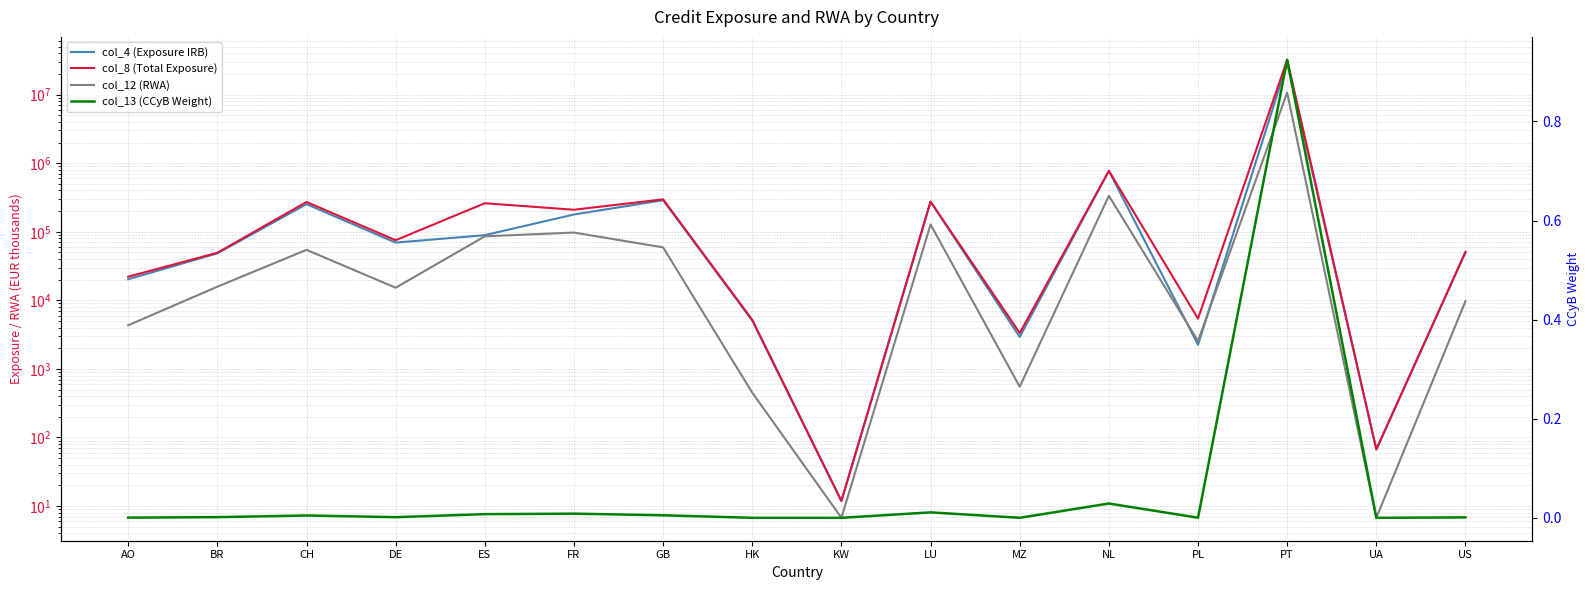

Reading left to right, transcribe all the data shown in this chart.

col_4 (Exposure IRB): AO=20316.1	BR=48467.8	CH=252801.4	DE=69516.9	ES=89289.0	FR=178793.4	GB=288527.6	HK=5061.7	KW=11.9	LU=274509.5	MZ=2923.7	NL=773753.5	PL=2248.4	PT=29024327.8	UA=66.9	US=49863.0
col_8 (Total Exposure): AO=22147.2	BR=49397.9	CH=271967.3	DE=75336.5	ES=260720.0	FR=209591.1	GB=297003.2	HK=5191.8	KW=11.9	LU=275856.8	MZ=3334.3	NL=774330.8	PL=5411.8	PT=32230850.1	UA=66.9	US=51098.5
col_12 (RWA): AO=4336.2	BR=15809.8	CH=54532.3	DE=15292.0	ES=85878.2	FR=97428.9	GB=59197.8	HK=450.6	KW=6.8	LU=127667.6	MZ=550.7	NL=334942.3	PL=2550.7	PT=10724361.3	UA=6.7	US=9728.4
col_13 (CCyB Weight): AO=0.0	BR=0.0	CH=0.0	DE=0.0	ES=0.0	FR=0.0	GB=0.0	HK=0.0	KW=0.0	LU=0.0	MZ=0.0	NL=0.0	PL=0.0	PT=0.9	UA=0.0	US=0.0